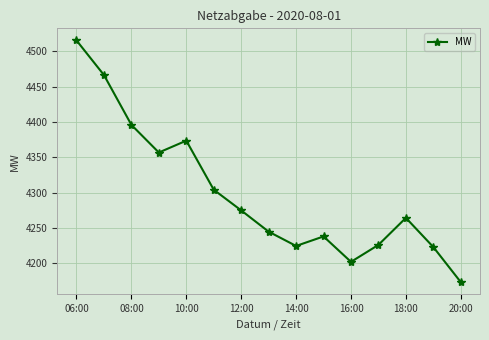

True or false: there are more than 2 points higher than both neighbors.

True